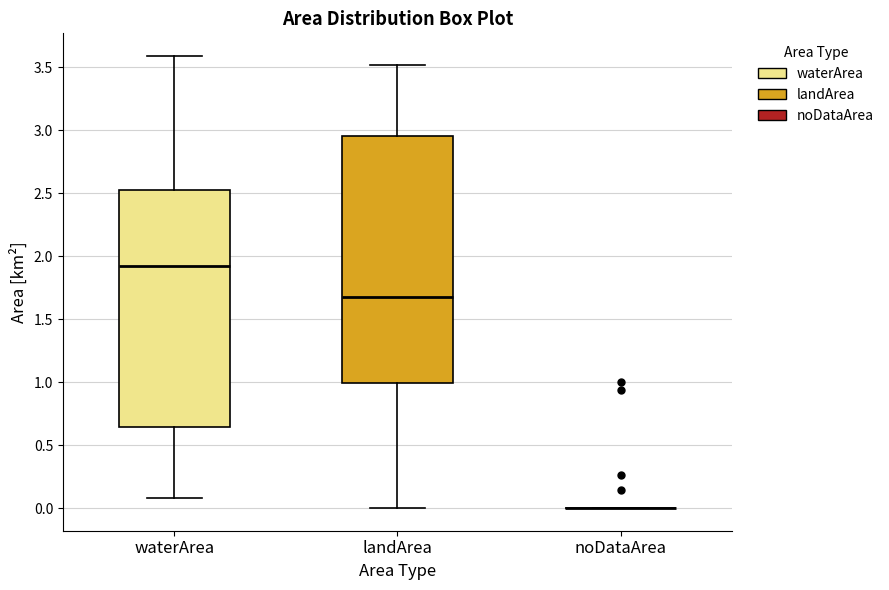

Reading left to right, read every box against the y-axis: the position of its median line, the range the box covers, and the ends of its whiskers. The values are not printed on the chart, so give them approximately, as read against the axis.

waterArea: median 1.95, box 0.65 to 2.55, whiskers 0.10 to 3.60
landArea: median 1.70, box 1.00 to 2.95, whiskers 0.00 to 3.50
noDataArea: box collapsed to a line at 0.00, whiskers 0.00 to 0.00